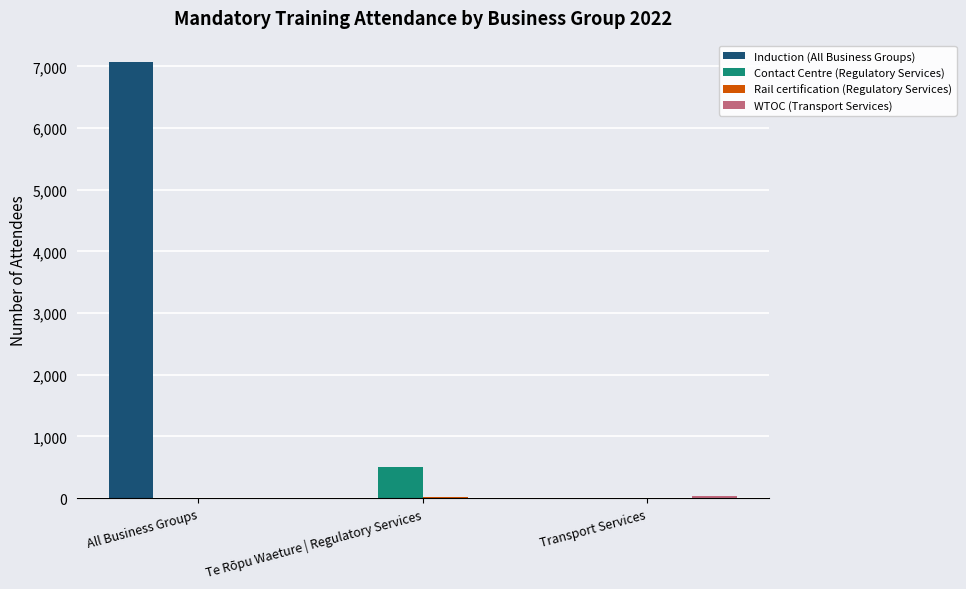

Which series changed the most between All Business Groups and Te Rōpu Waeture | Regulatory Services?

Induction (All Business Groups)